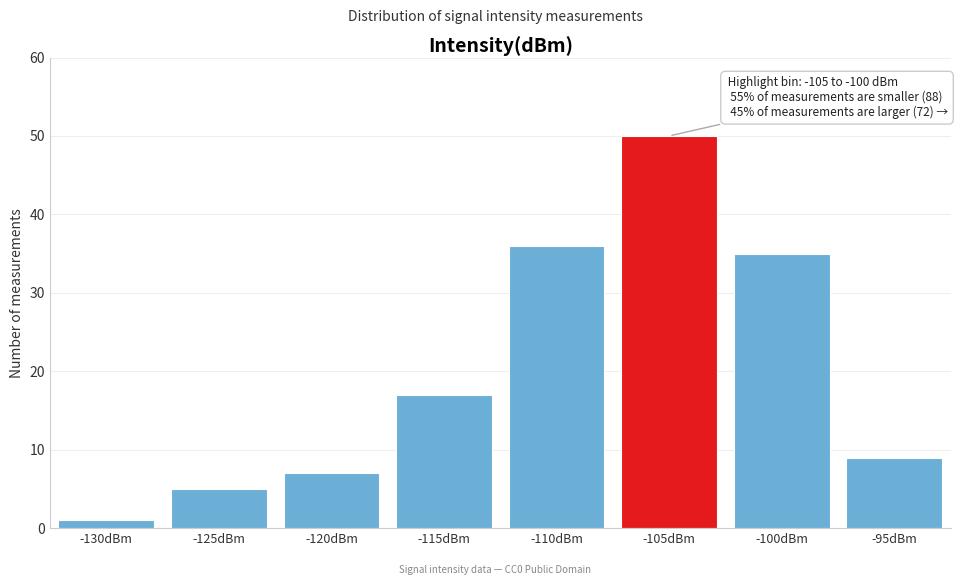

Reading left to right, transcribe all the data shown in this chart.

1	5	7	17	36	50	35	9